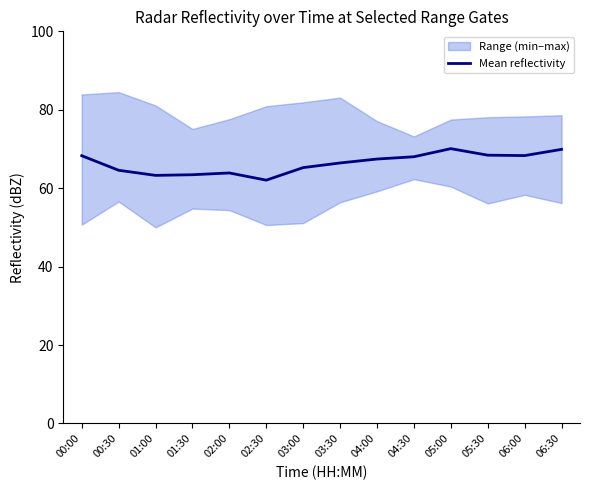

Where is the first local maximum?

02:00